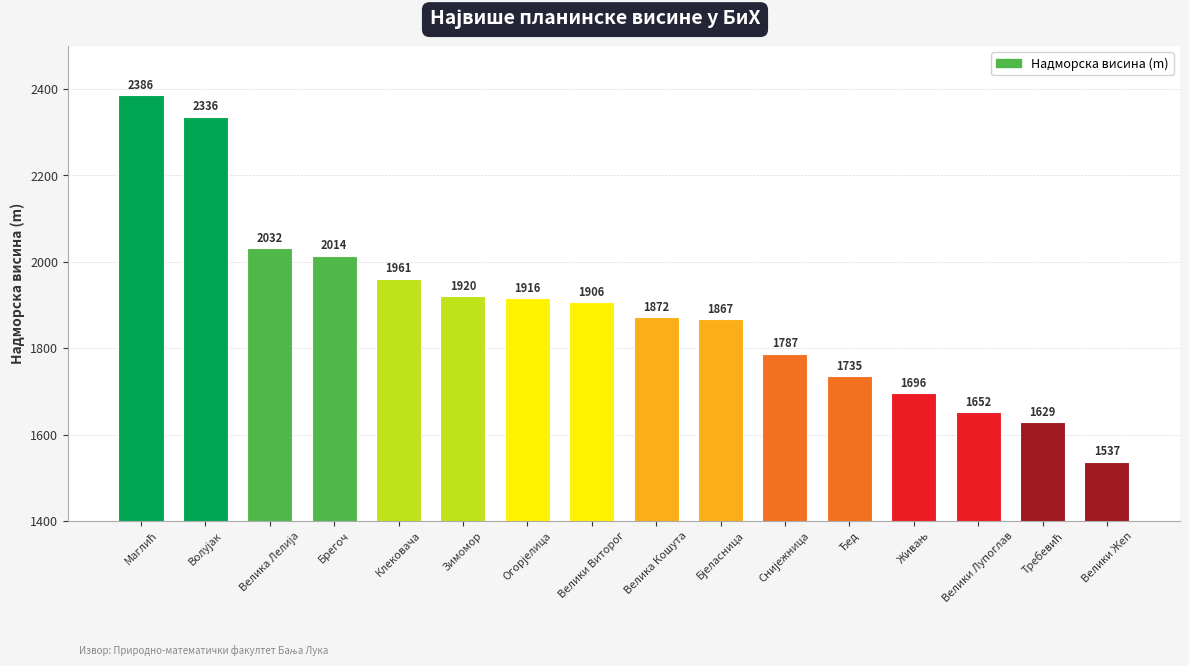

Count the number of data series in this chart.

1